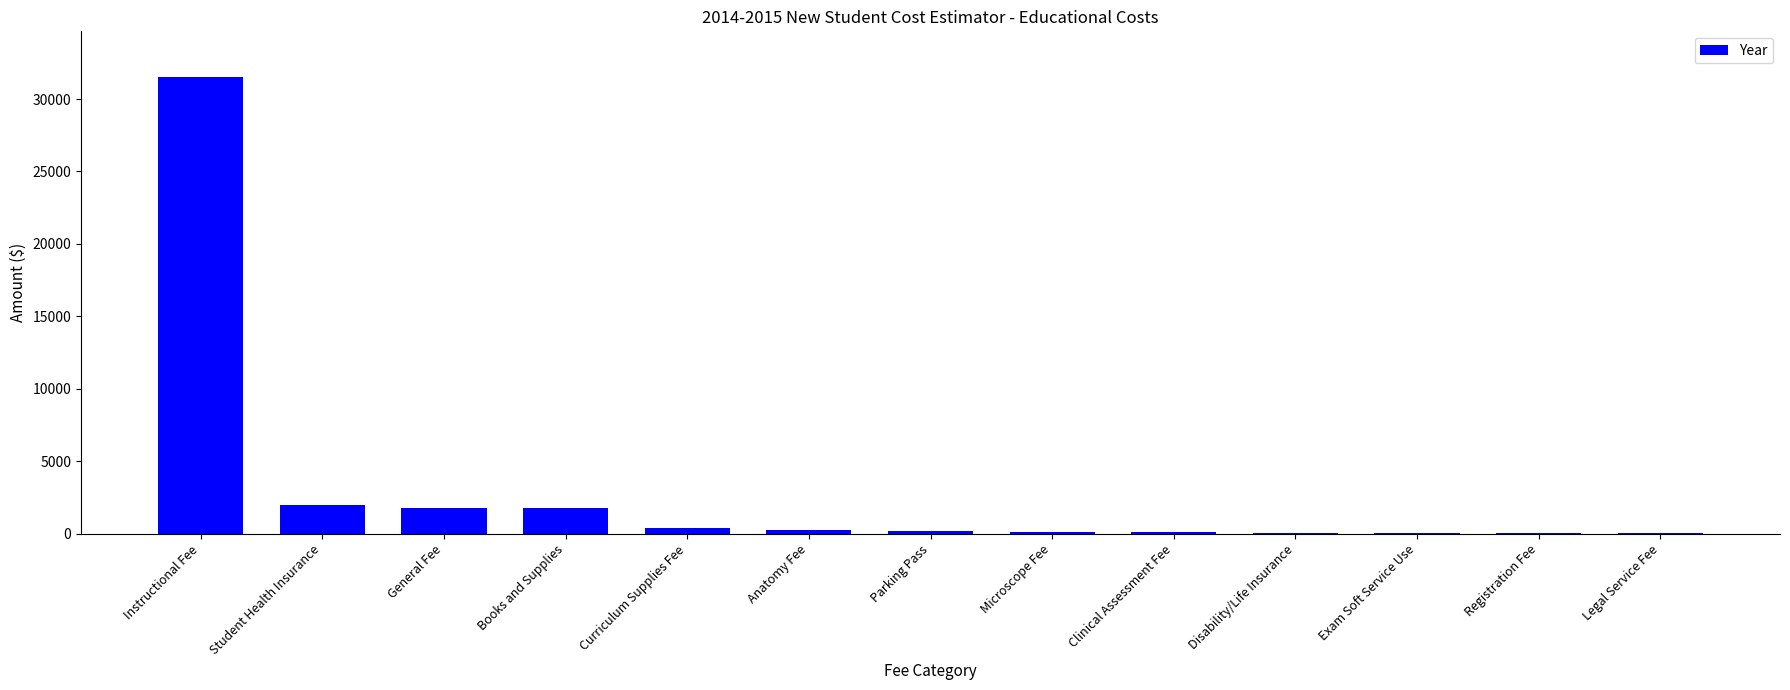

What is the sum of the values at Books and Supplies and Legal Service Fee?

1789.0